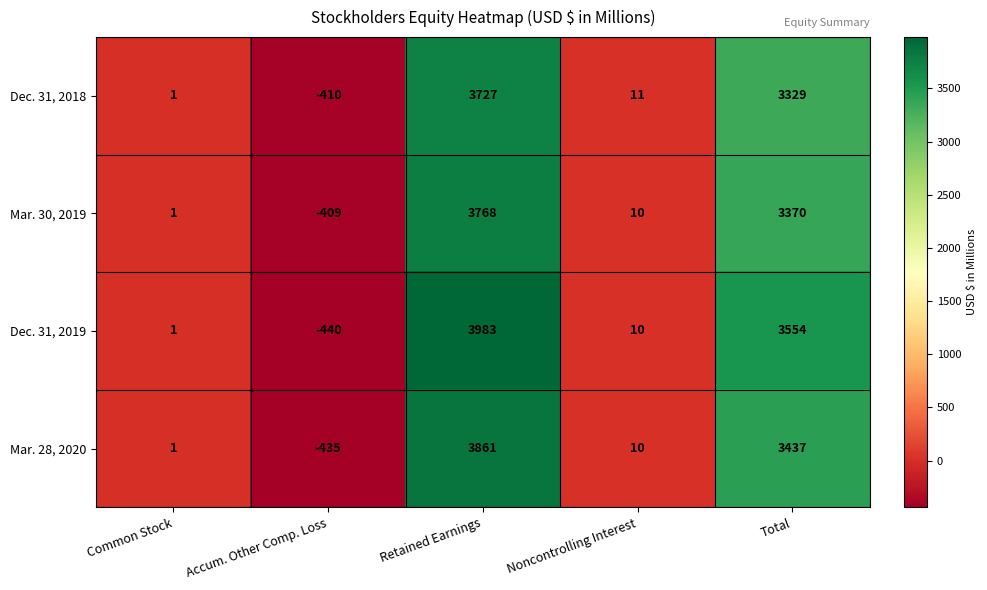

Which series has the widest spread of values?

Dec. 31, 2019